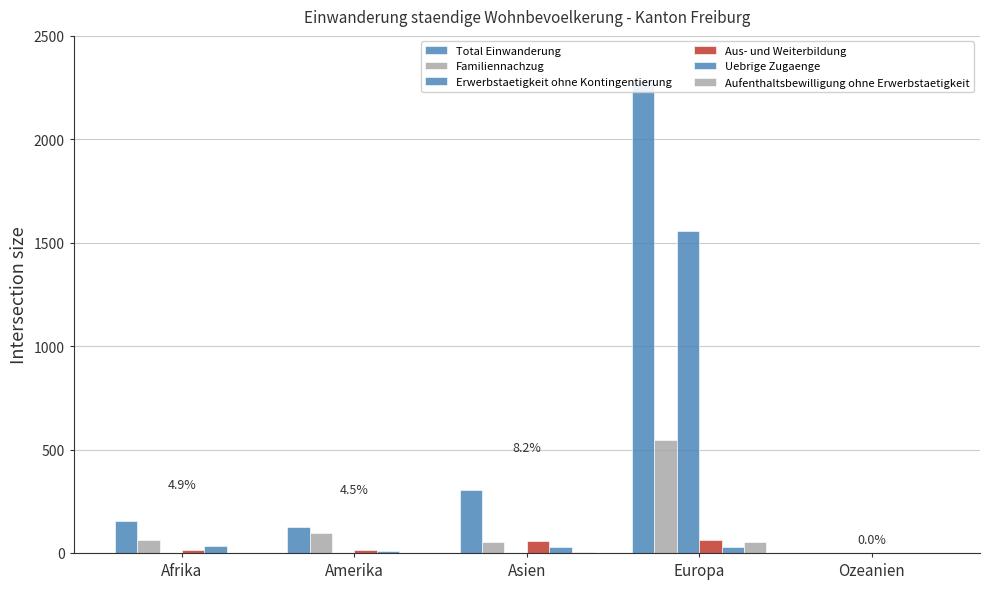

How many data points does each series have?

5